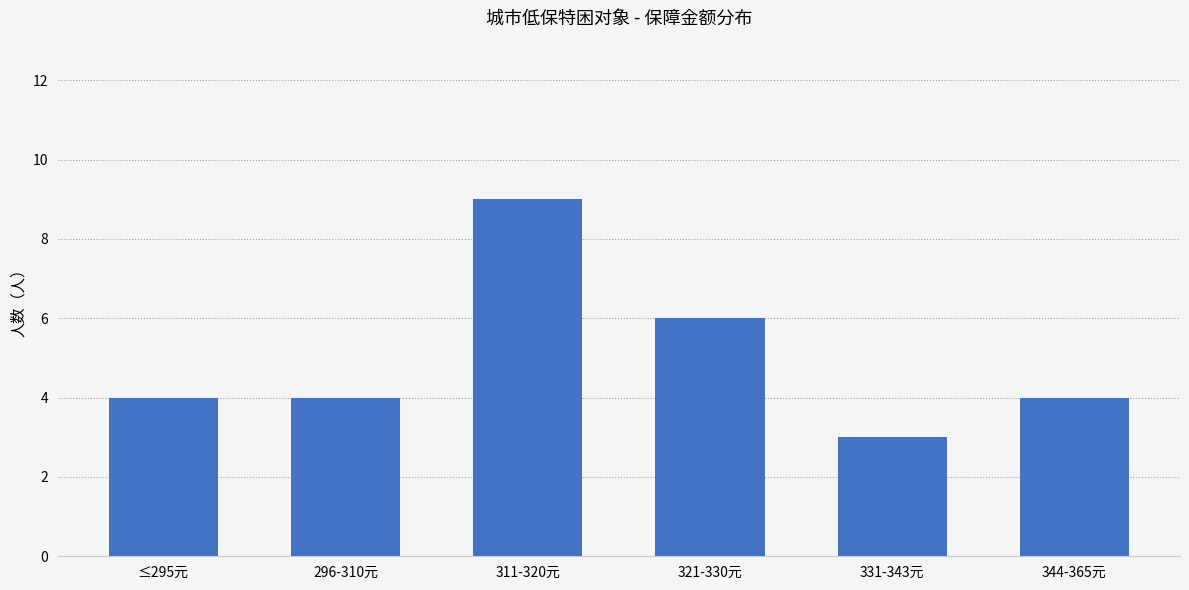

What is the change in value from 311-320元 to 321-330元?

-3